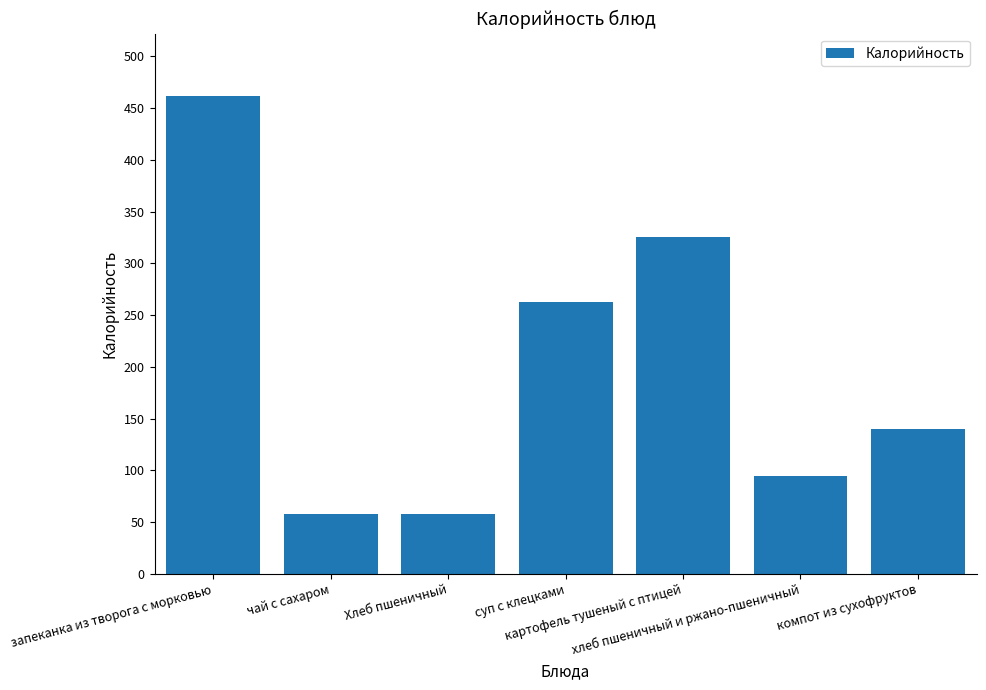

Which label corresponds to the largest value in the chart?

запеканка из творога с морковью